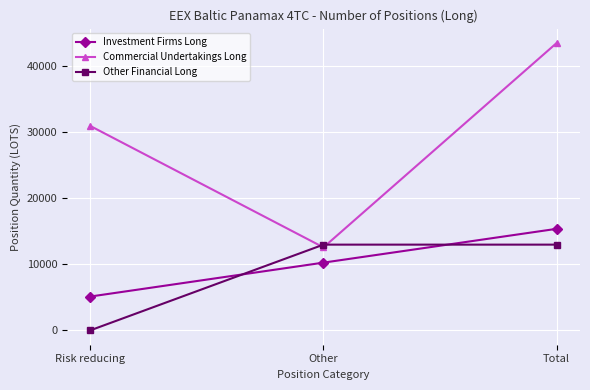

What is the approximate value of Investment Firms Long at Other?

10255.2